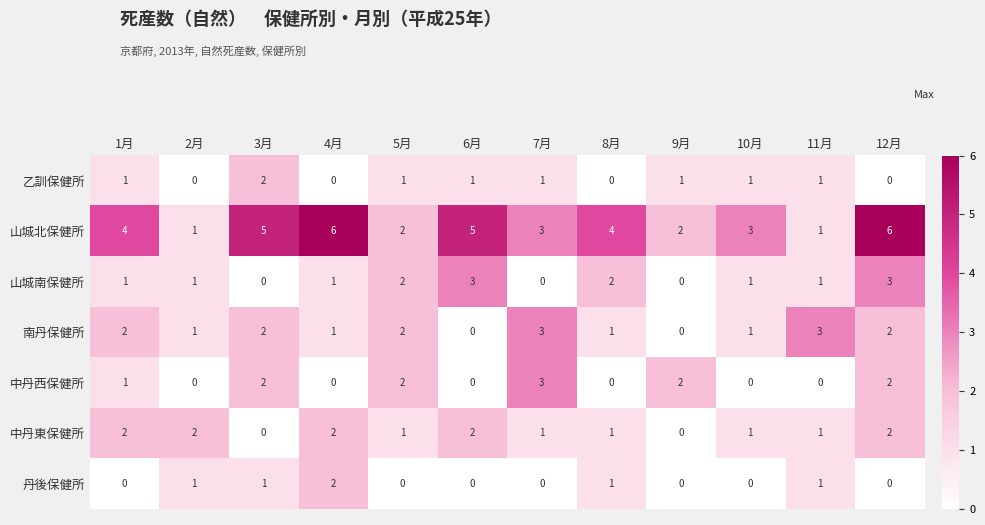

How many 南丹保健所 values are between 1 and 2?

8